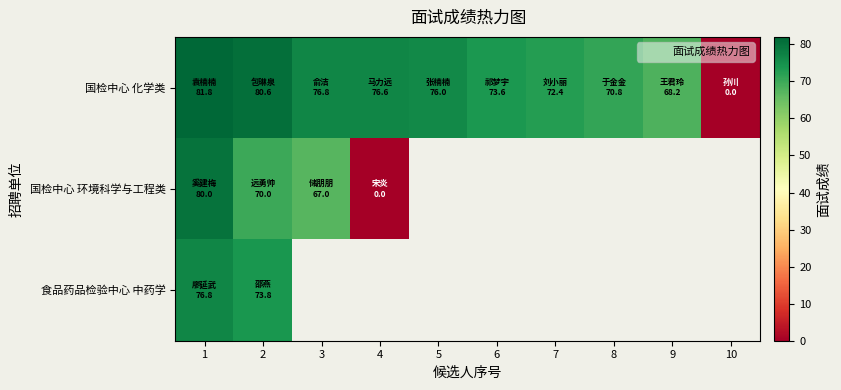

What is the difference between the second highest and minimum values in the 国检中心 化学类 series?

80.6